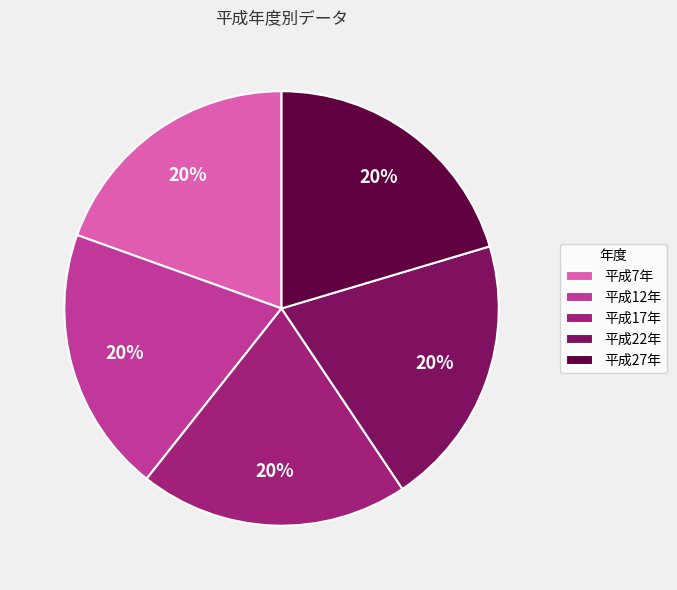

What percentage is the 平成22年 slice, to the nearest percent?

20%